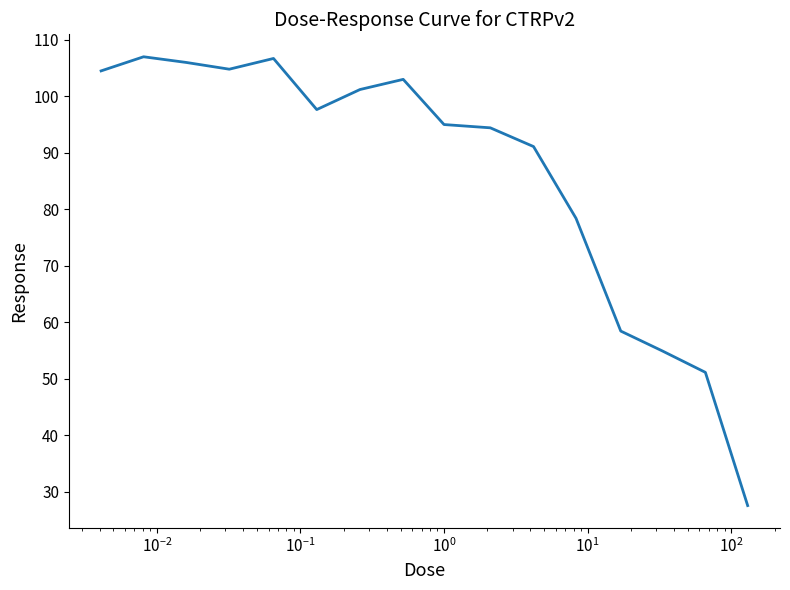

What is the smallest value displayed?

27.5